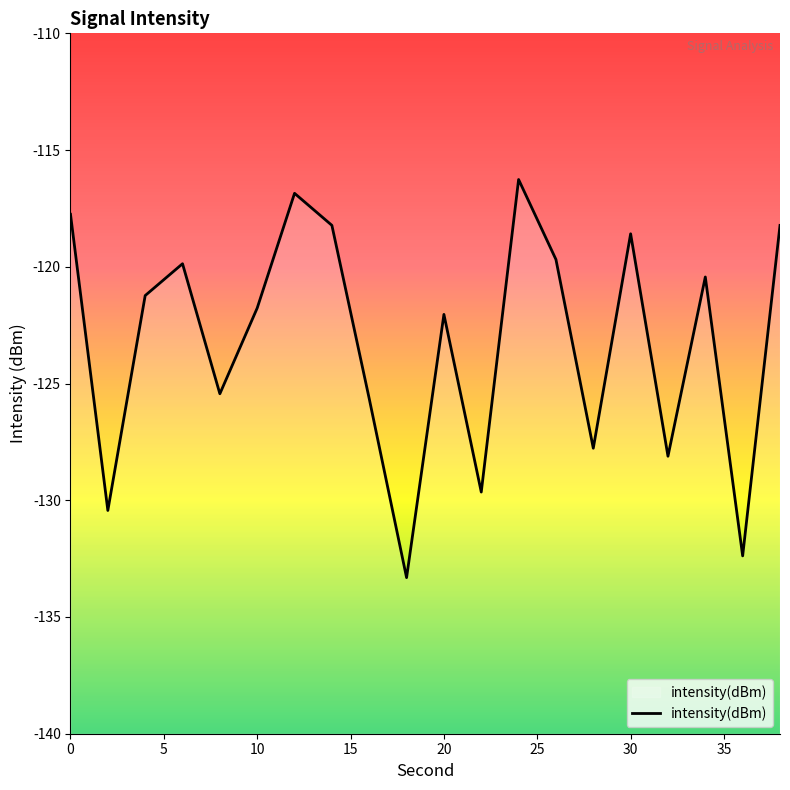

How many interior local valleys (lower than both neighbors) does the data have?

7